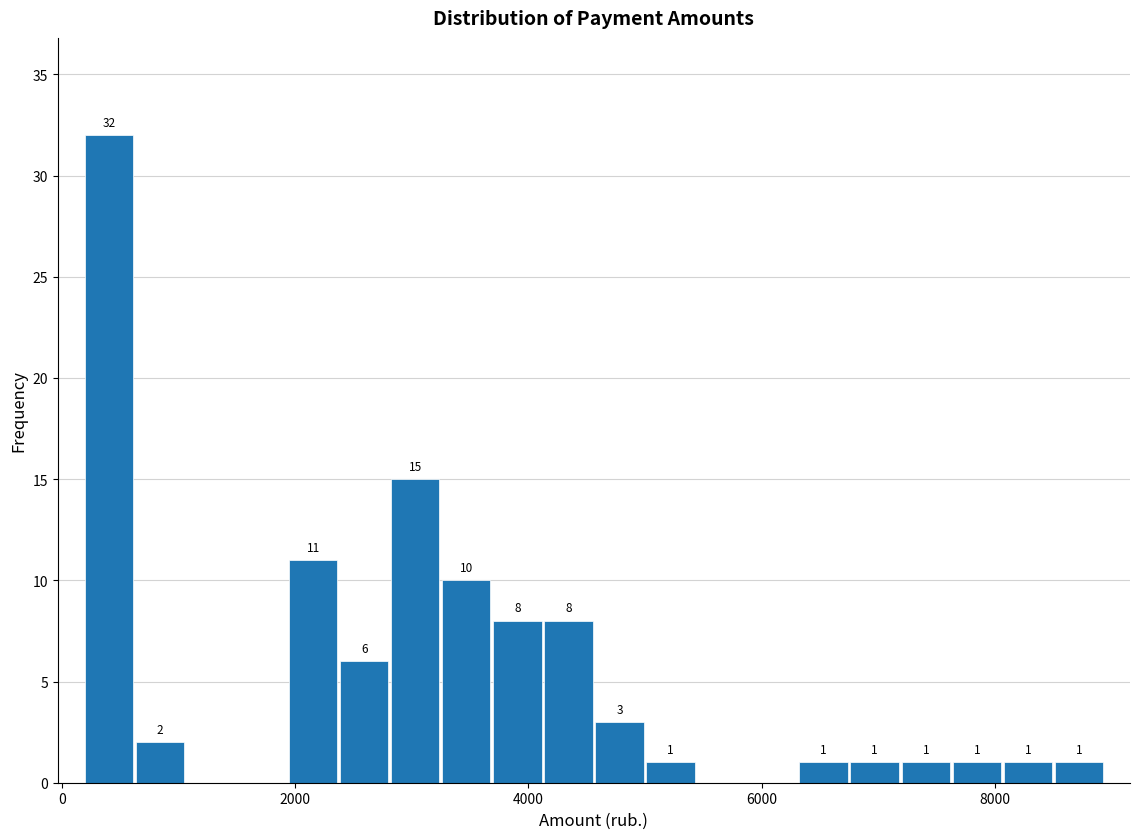

Read against the x-axis, roughly where is the centre of the tallest bar?

400